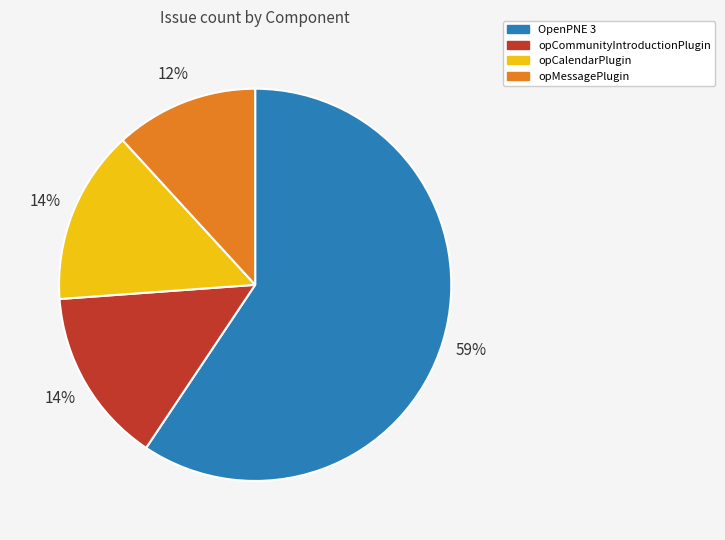

To the nearest percent, what is the average slice percentage?

25%